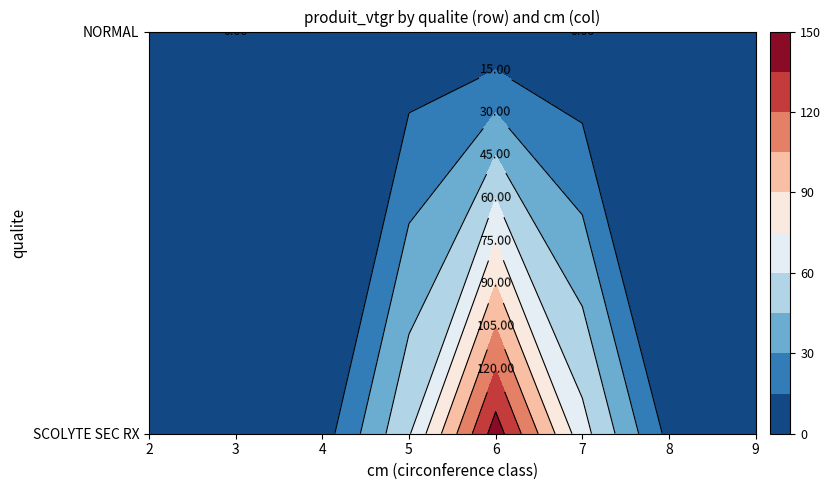

Which series has the widest spread of values?

SCOLYTE SEC RX